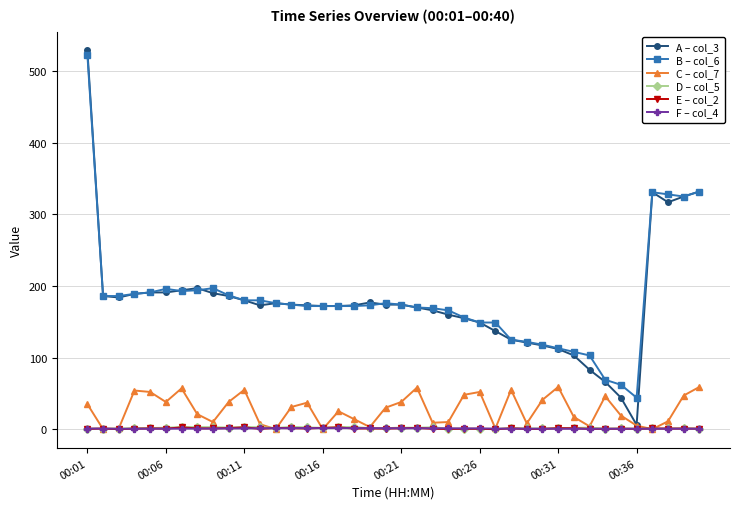

True or false: E – col_2 and A – col_3 intersect in this chart.

False